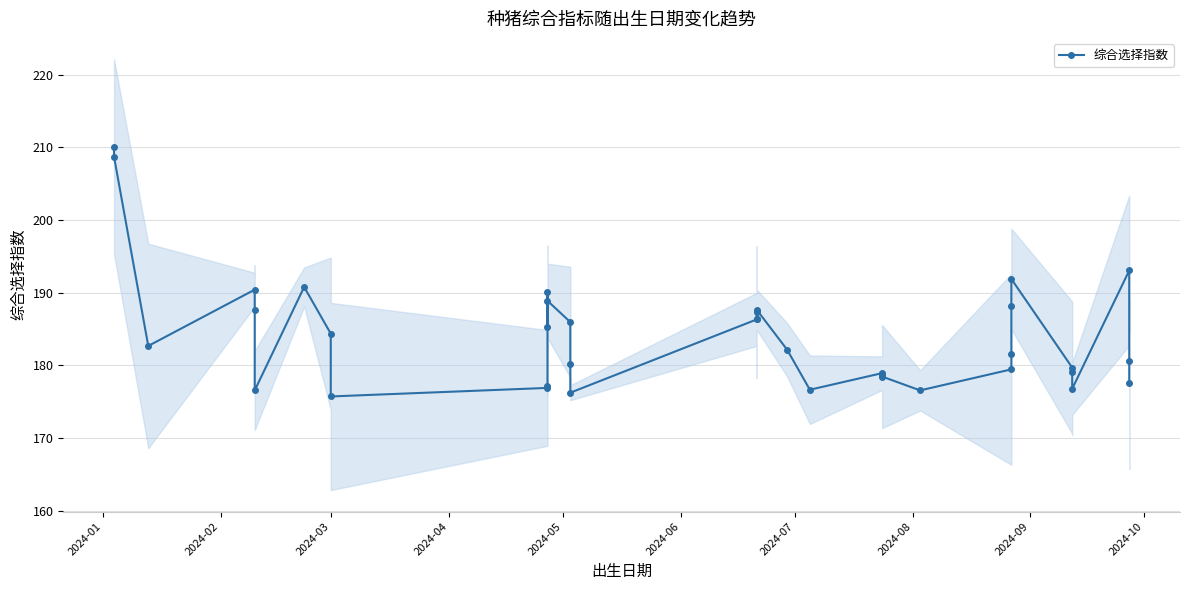

True or false: the data has more than 2 interior local peaks.

True